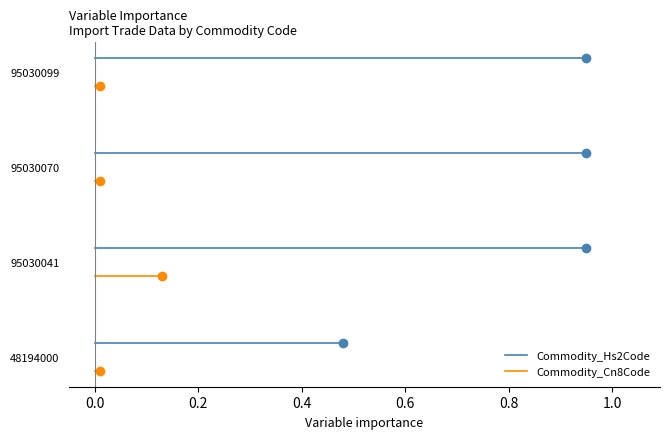

Is the value of Commodity_Hs2Code at 0.0 greater than the value of Commodity_Cn8Code at 0.0?

Yes